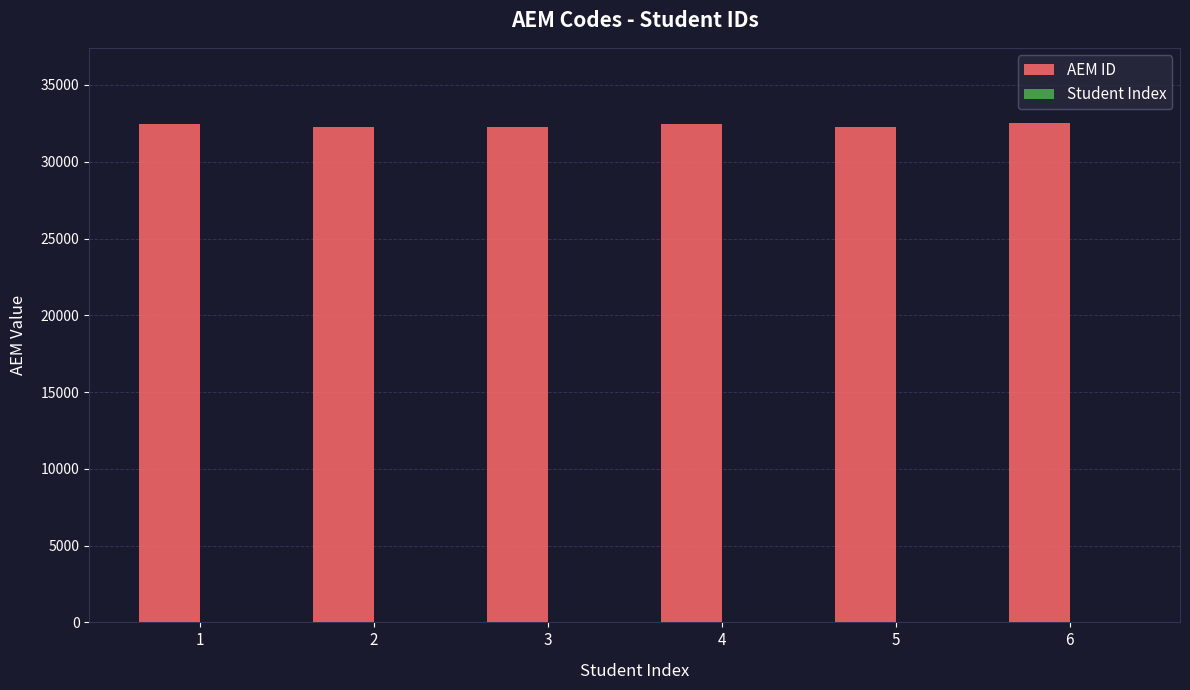

What is the greatest value displayed?

32537